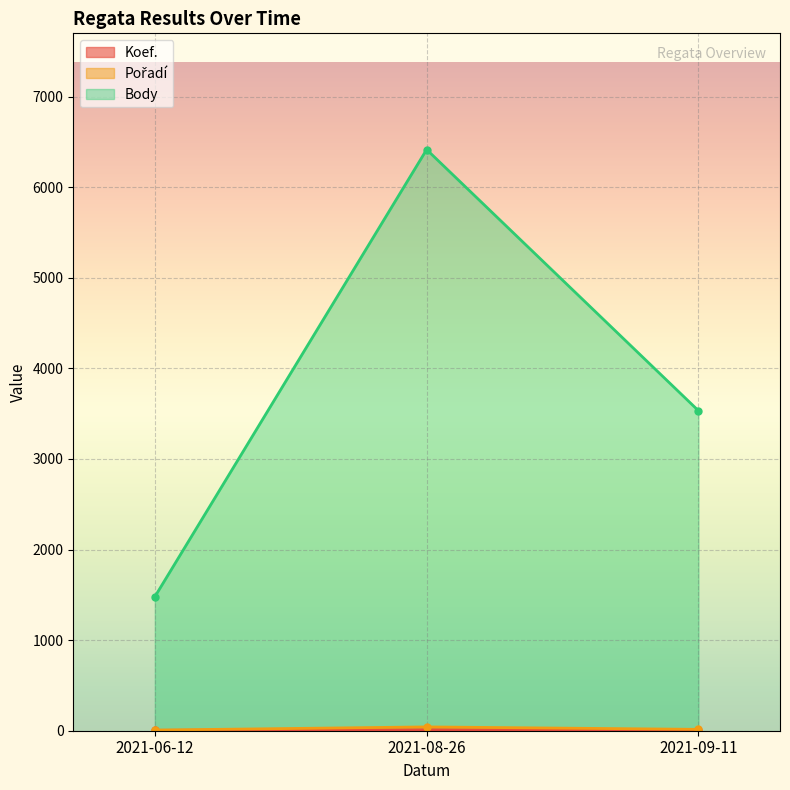

What is the value of the Pořadí point at the 1st from the left?

7